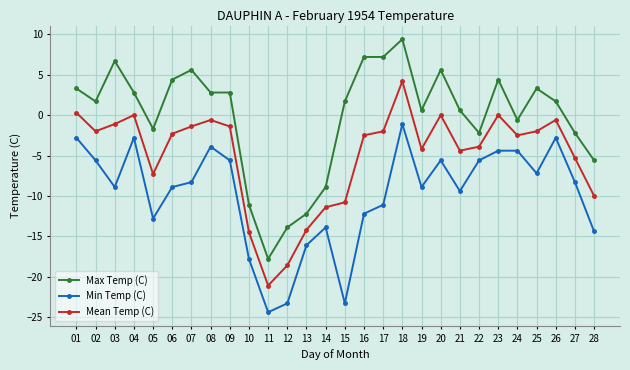

How many values in the Max Temp (C) series are below 1?

12